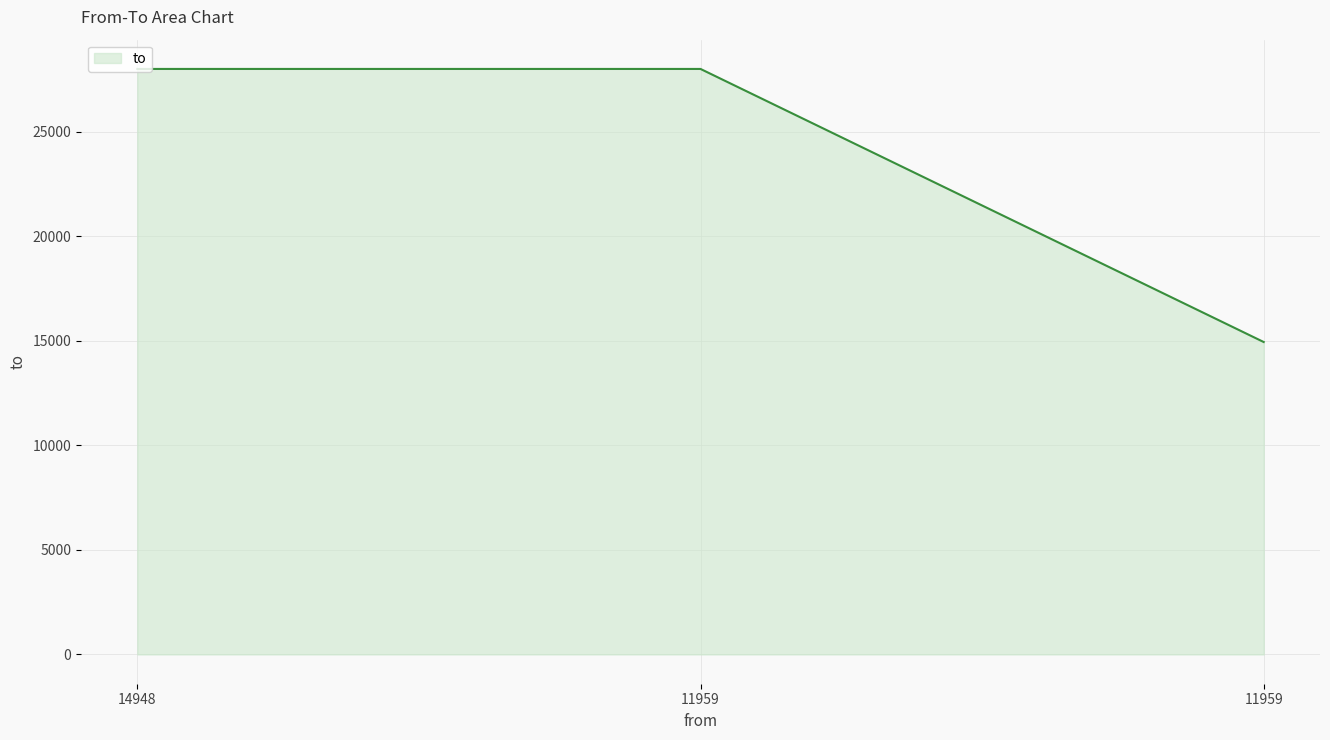

The value at 11959 is 14948. True or false?

True